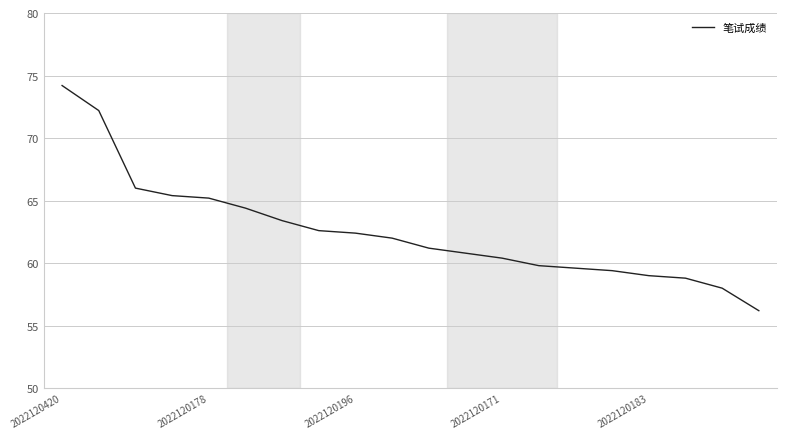

What is the difference between the maximum and minimum values?

18.0